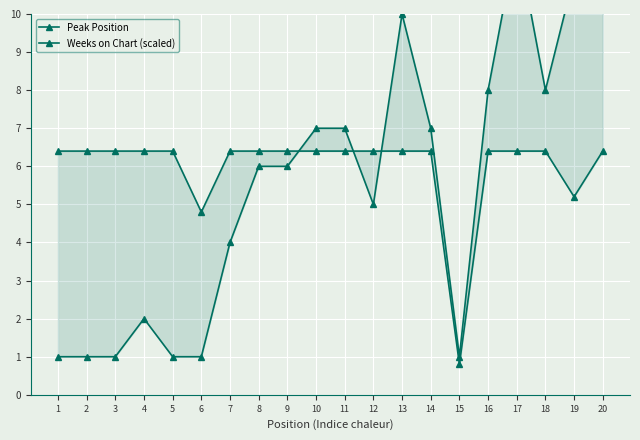

At which category does Peak Position reach its first local valley?

12